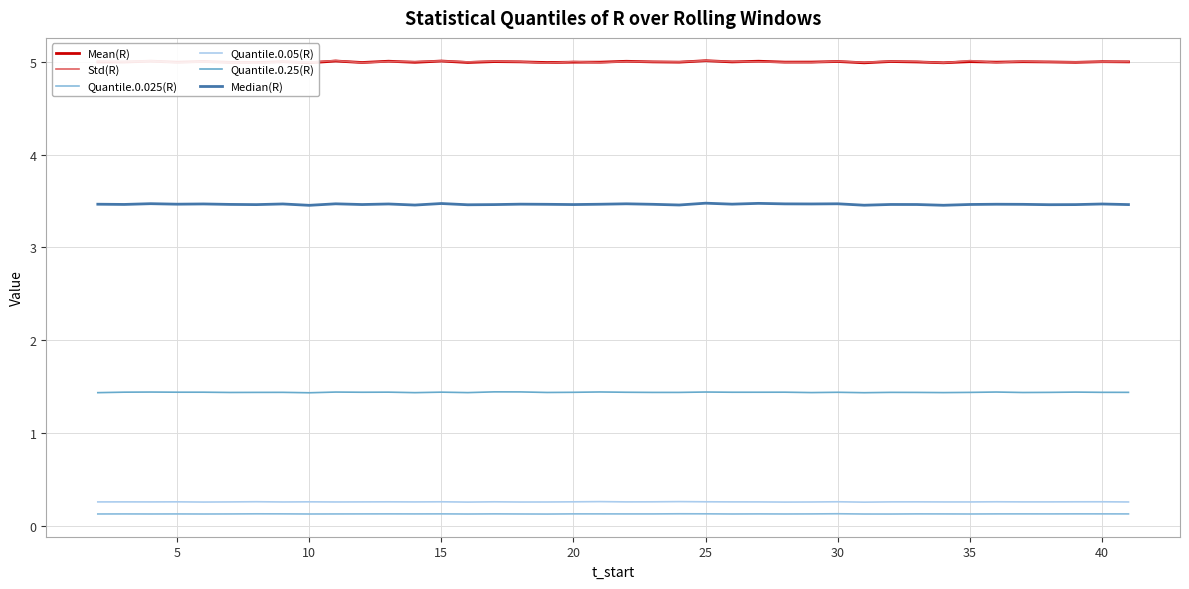

The Mean(R) series shows 2.3 at 40. True or false?

False